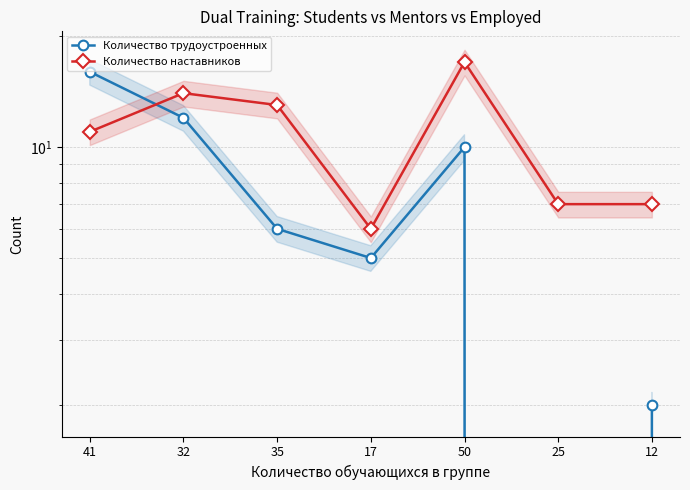

What is the spread (max minus min) of values at 35?

7